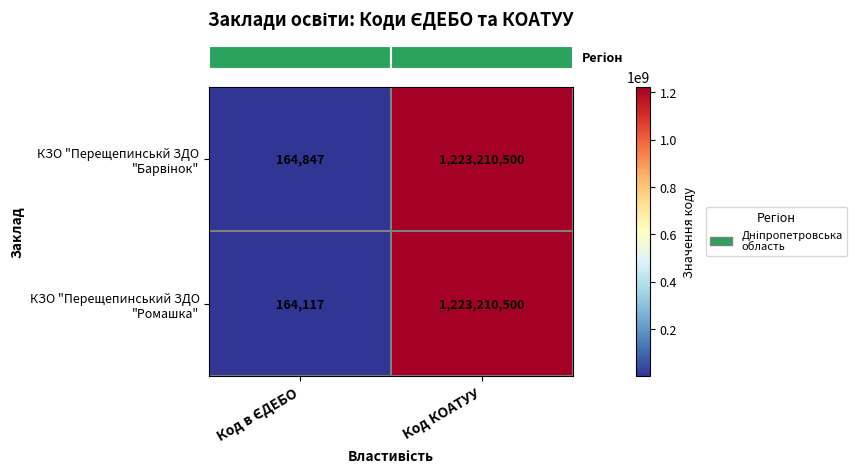

Count the number of categories in the chart.

2